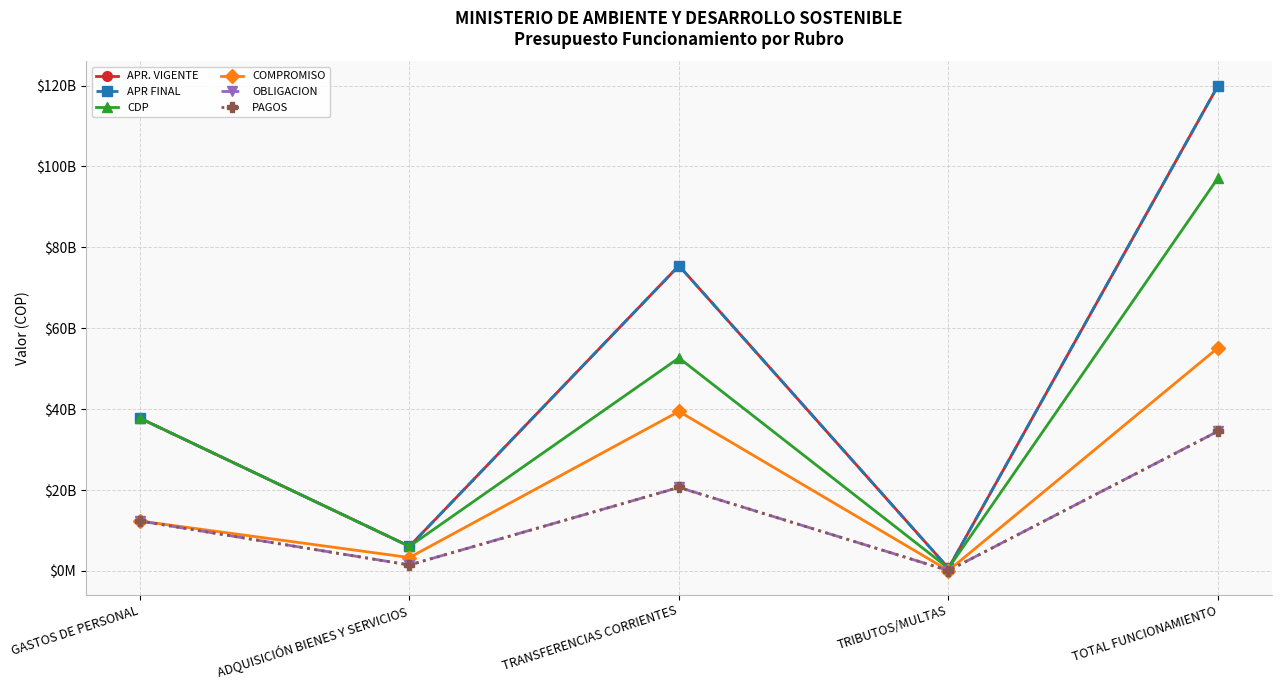

Read the CDP value at TRIBUTOS/MULTAS.

671023000.0